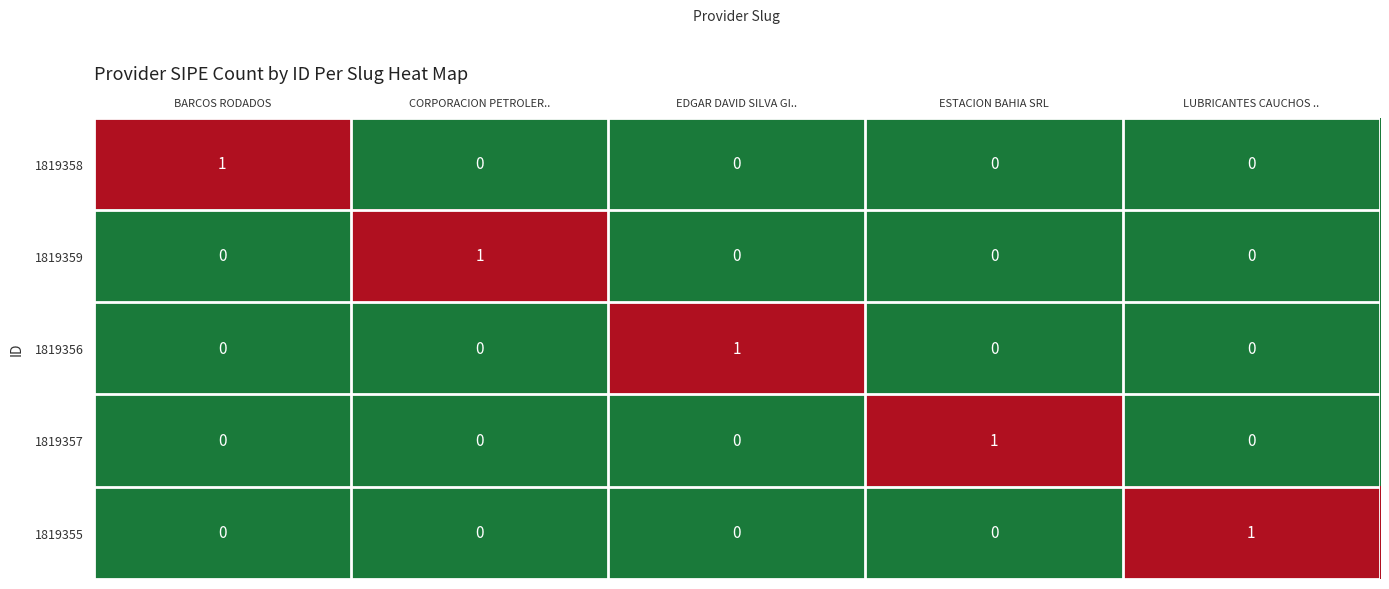

The 1819357 series shows 1 at ESTACION BAHIA SRL. True or false?

True